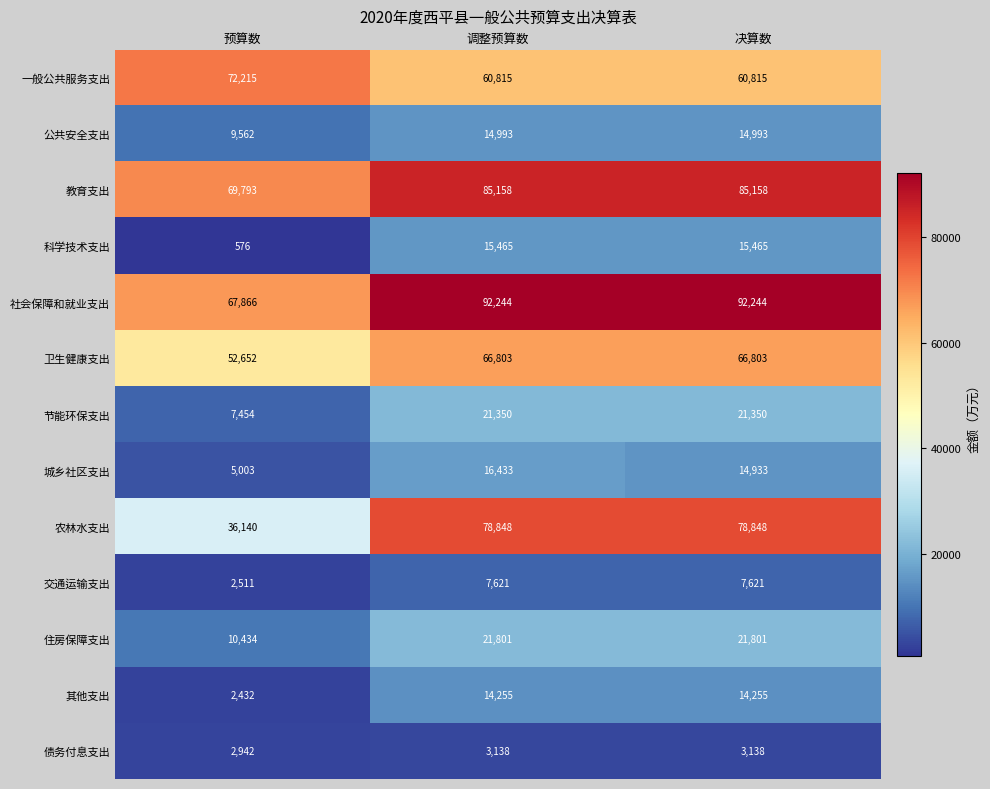

What is the total value across all series at 预算数?

339580